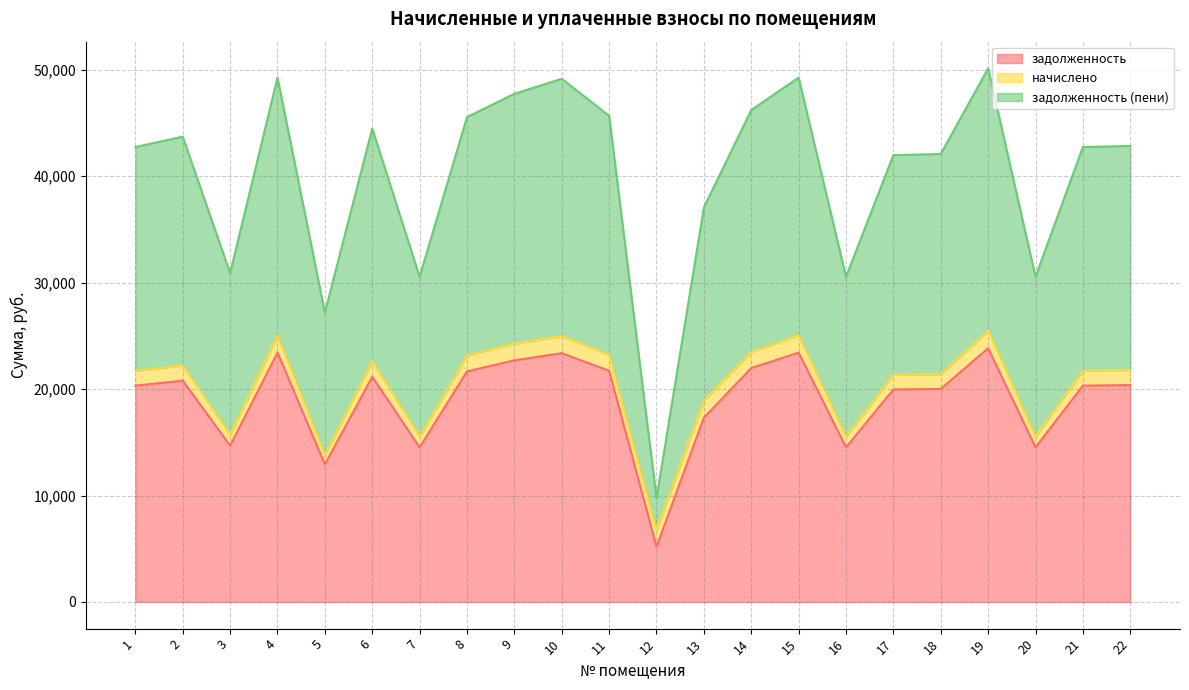

What is the value of the задолженность point at the 11th from the left?

21717.4